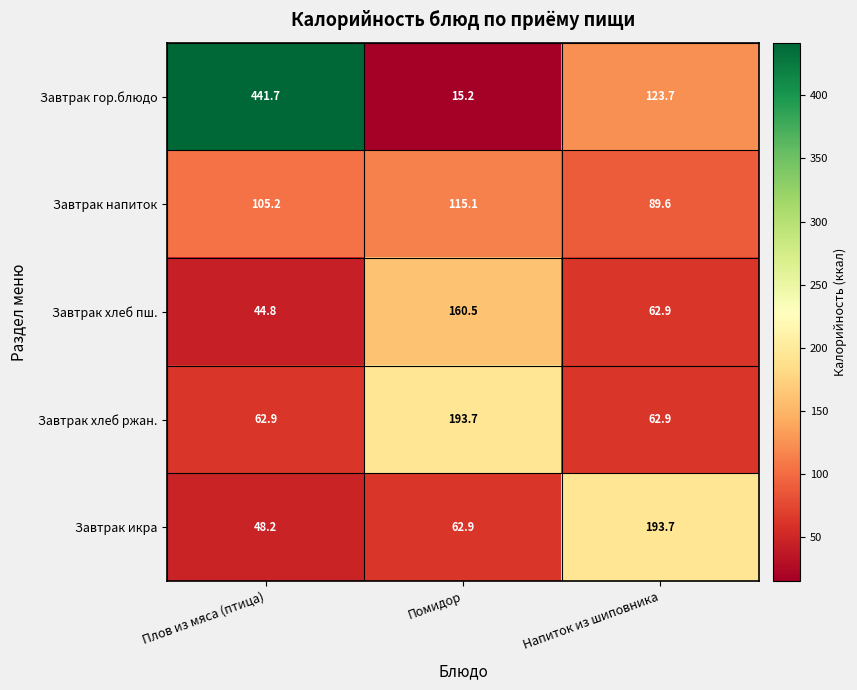

Count the number of categories in the chart.

3